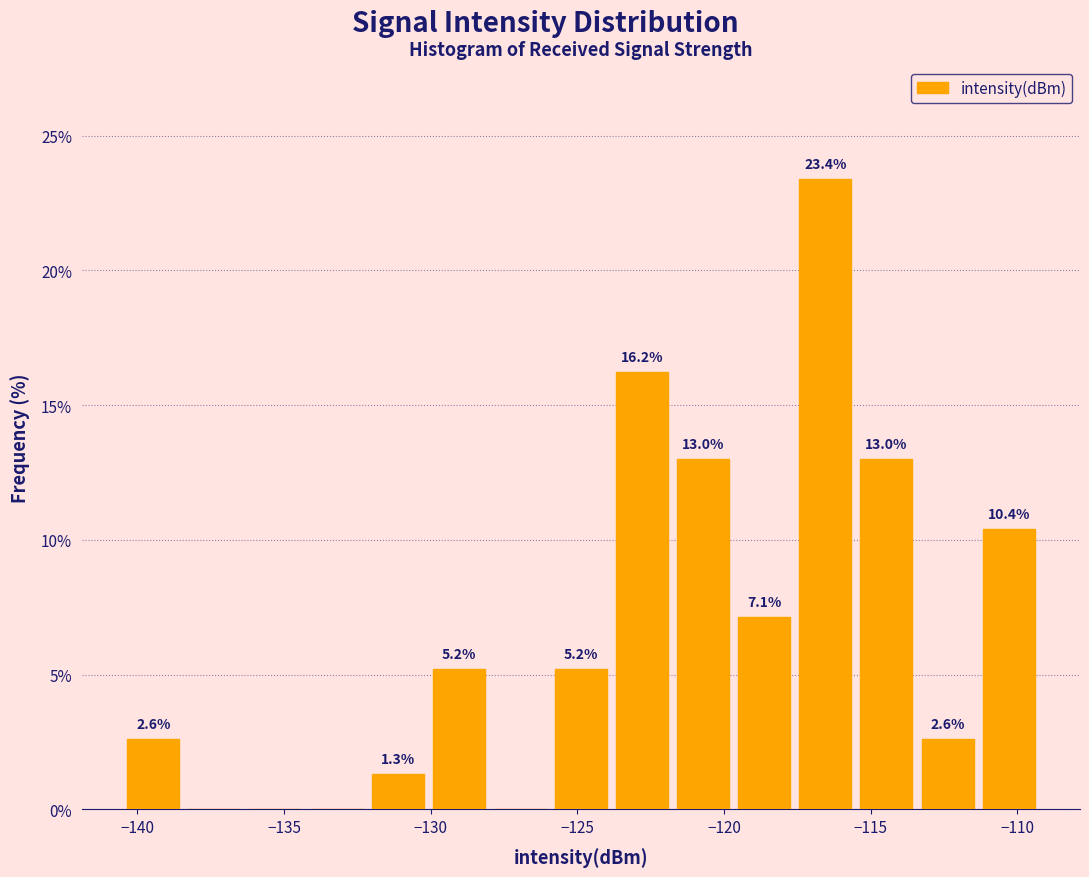

Over which range of the x-axis is the bar tallest?

-117.5 to -115.5